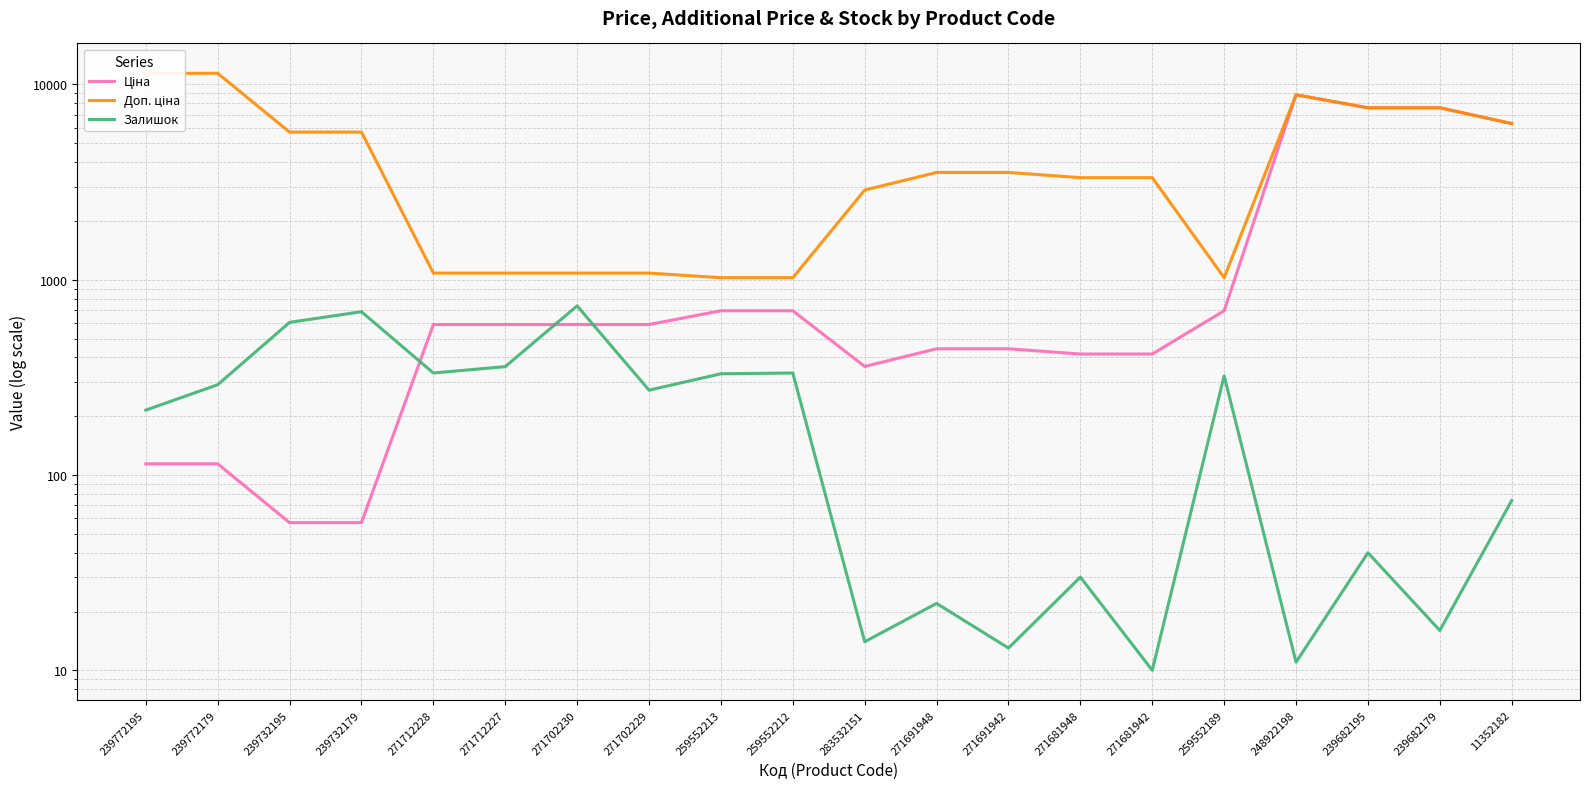

How many interior local valleys does the Доп. ціна series have?

1